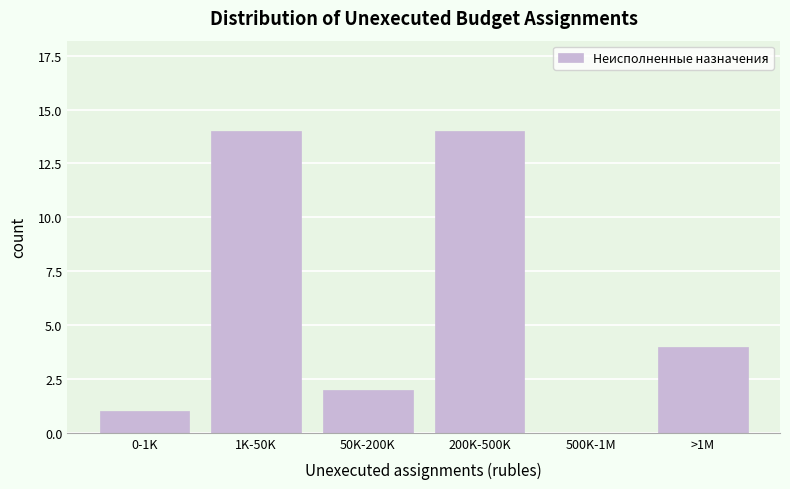

Reading right to left, list all the values displayed in this chart.

>1M=4	500K-1M=0	200K-500K=14	50K-200K=2	1K-50K=14	0-1K=1